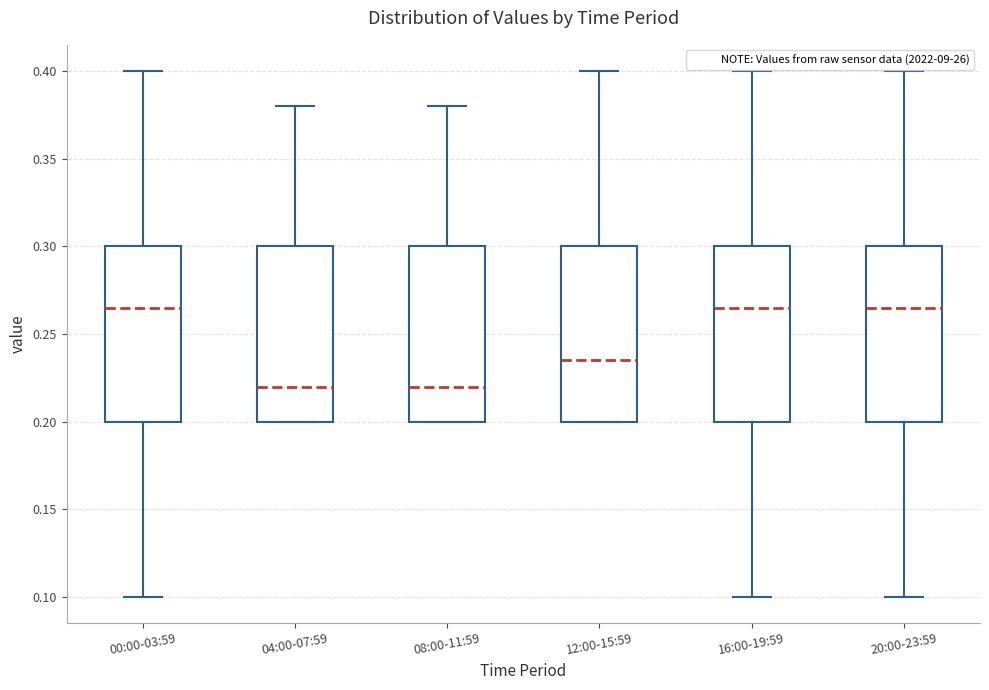

Reading left to right, transcribe this box plot: for each box, give where its median line is, the range the box spans, and where its two whiskers end, as read against the y-axis. The values are not printed on the chart, so give them approximately, as read against the axis.

00:00-03:59: median 0.265, box 0.200 to 0.300, whiskers 0.100 to 0.400
04:00-07:59: median 0.220, box 0.200 to 0.300, whiskers 0.200 to 0.380
08:00-11:59: median 0.220, box 0.200 to 0.300, whiskers 0.200 to 0.380
12:00-15:59: median 0.235, box 0.200 to 0.300, whiskers 0.200 to 0.400
16:00-19:59: median 0.265, box 0.200 to 0.300, whiskers 0.100 to 0.400
20:00-23:59: median 0.265, box 0.200 to 0.300, whiskers 0.100 to 0.400